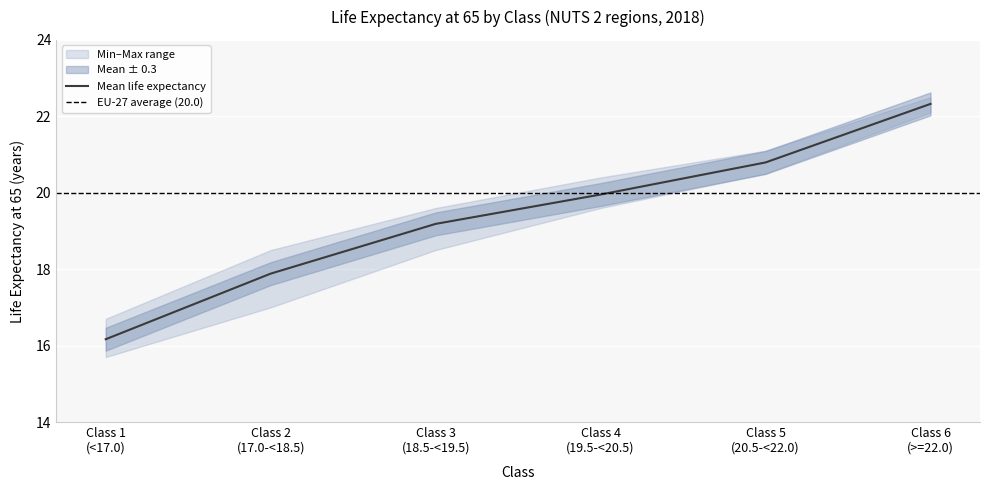

At which label is Upper bound closest to 19?

Class 3
(18.5-<19.5)